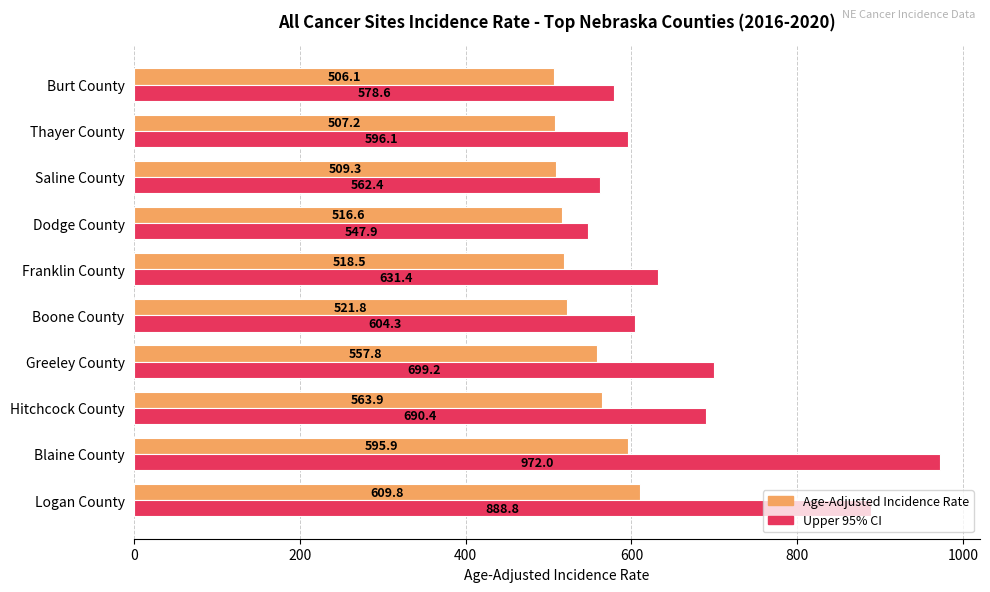

True or false: Upper 95% CI has a value of 354.9 at Franklin County.

False